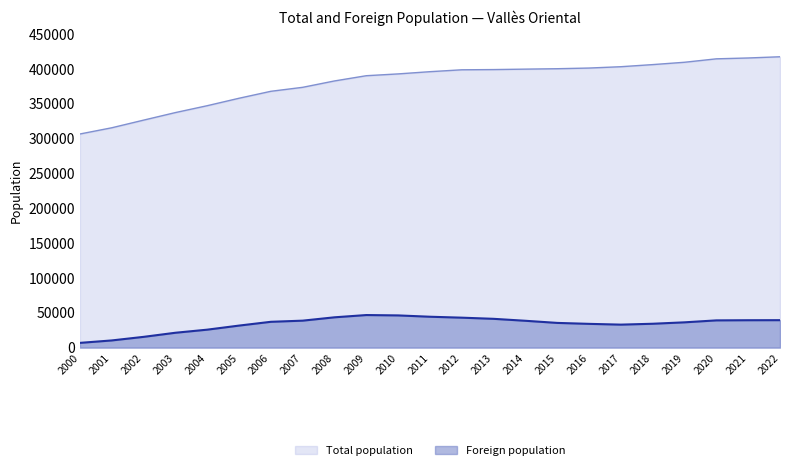

What is the value of the Total population point at the 10th from the left?

390336